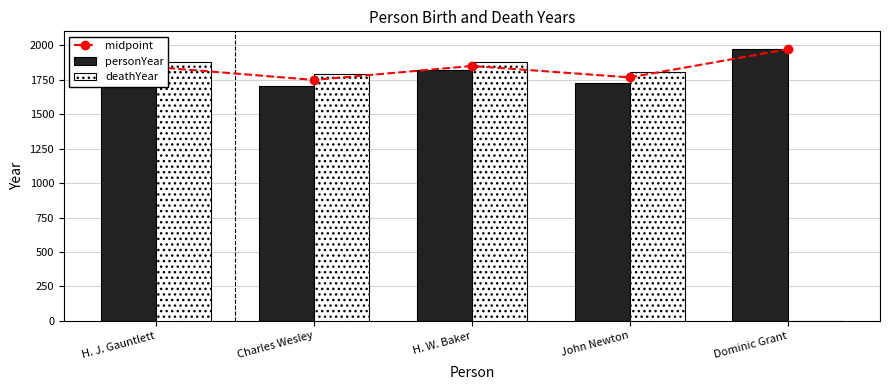

What is the label of the 1st bar from the left?

H. J. Gauntlett